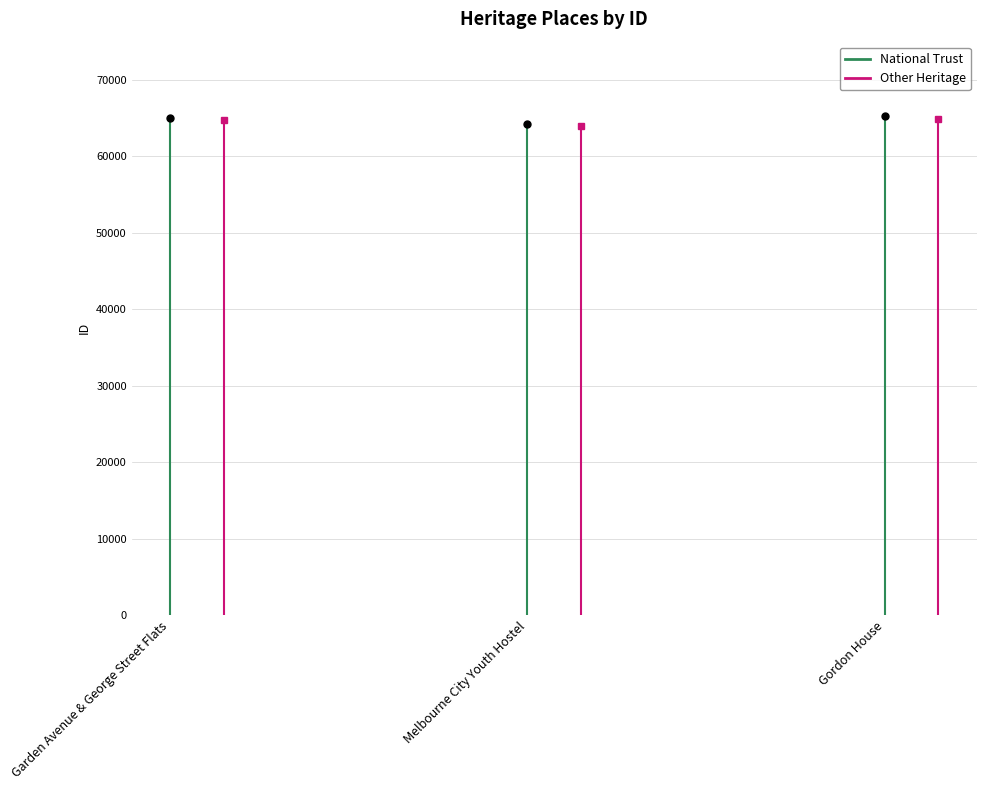

Rank the series by their average value, from highest to lowest.

National Trust, Other Heritage